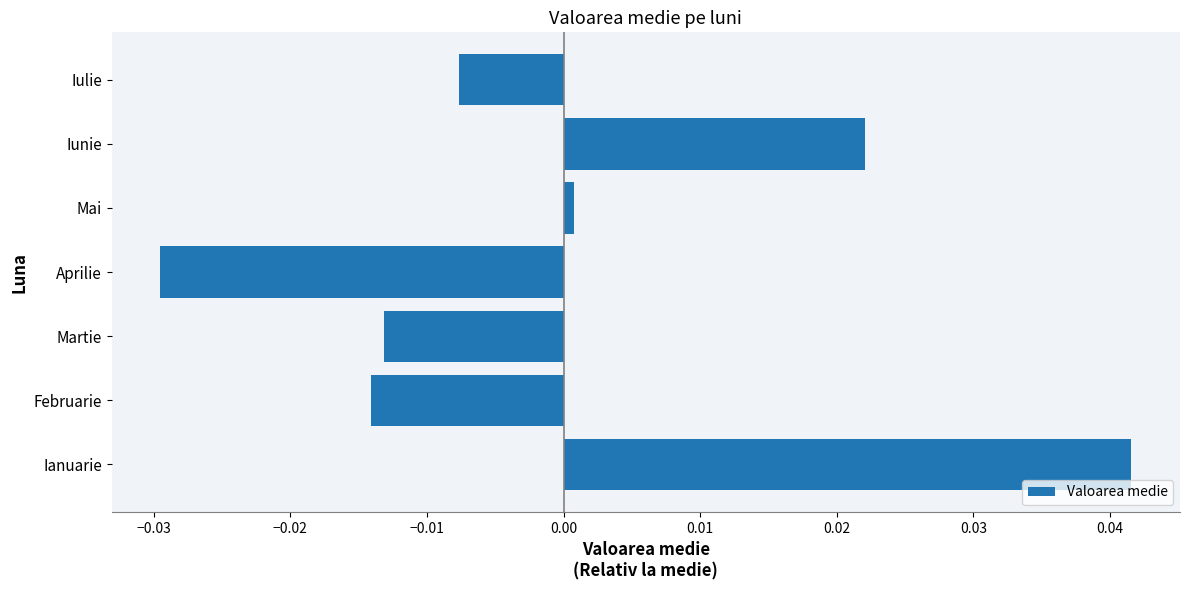

Between Iunie and Mai, which is larger?

Iunie